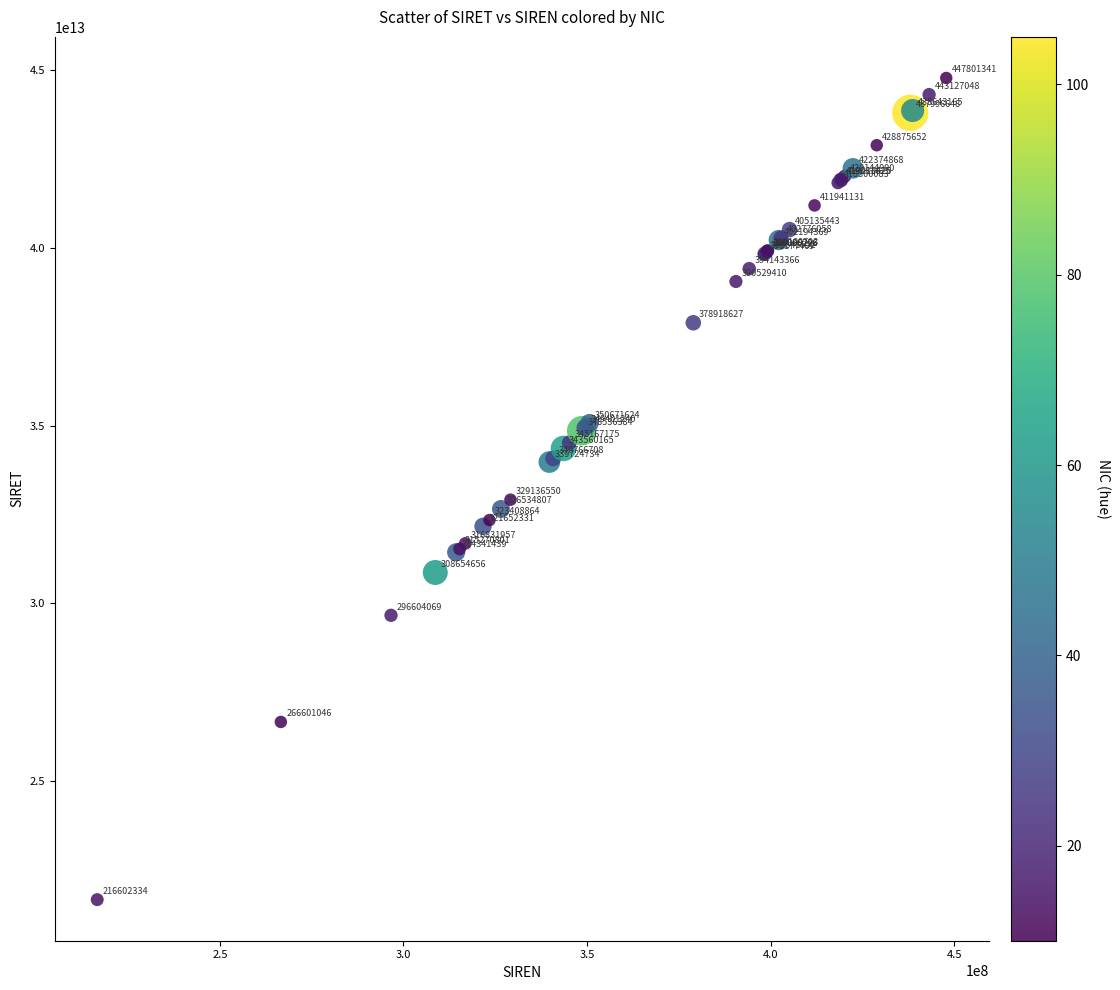

What Y value in the scatter plot is closest to 33220183750012?

32913655000012